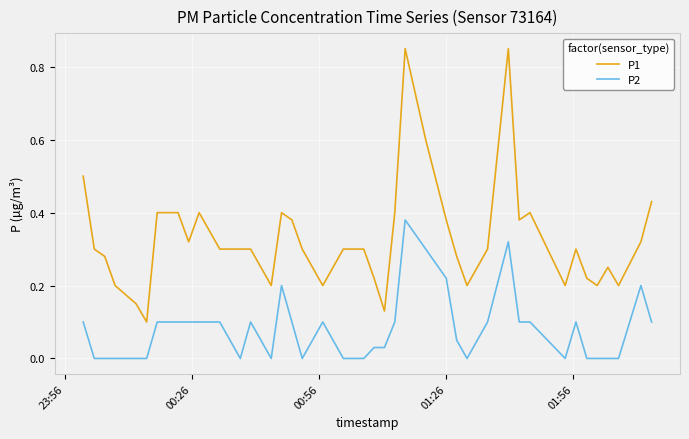

Which series has the widest spread of values?

P1